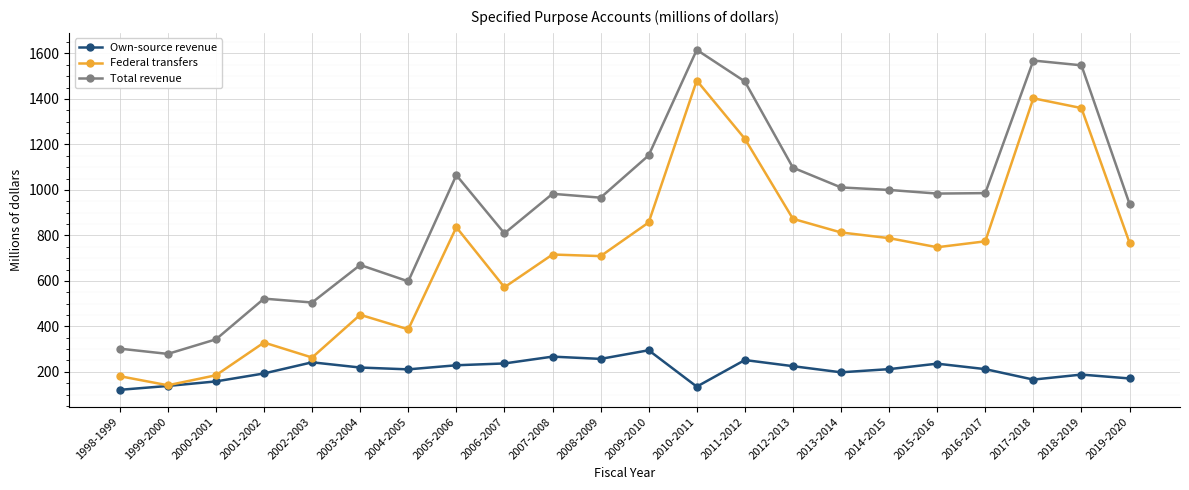

At which label does Total revenue reach its peak?

2010-2011